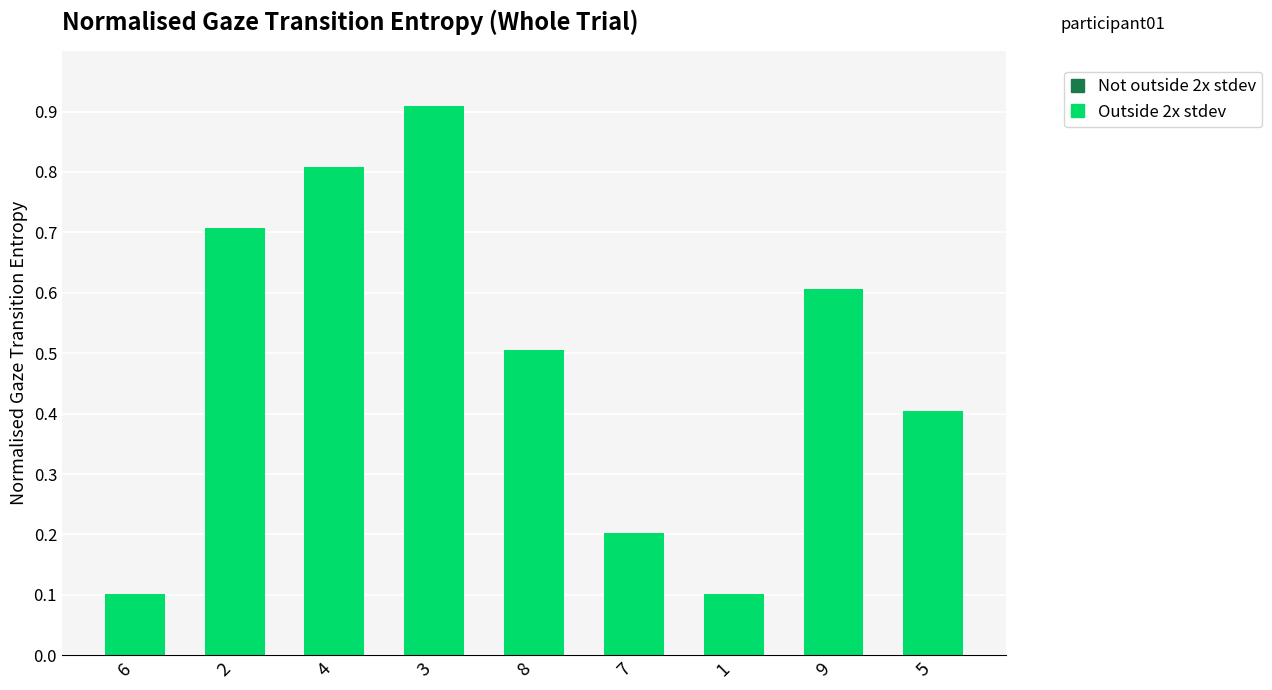

What is the sum of the values at 3 and 2?

1.6